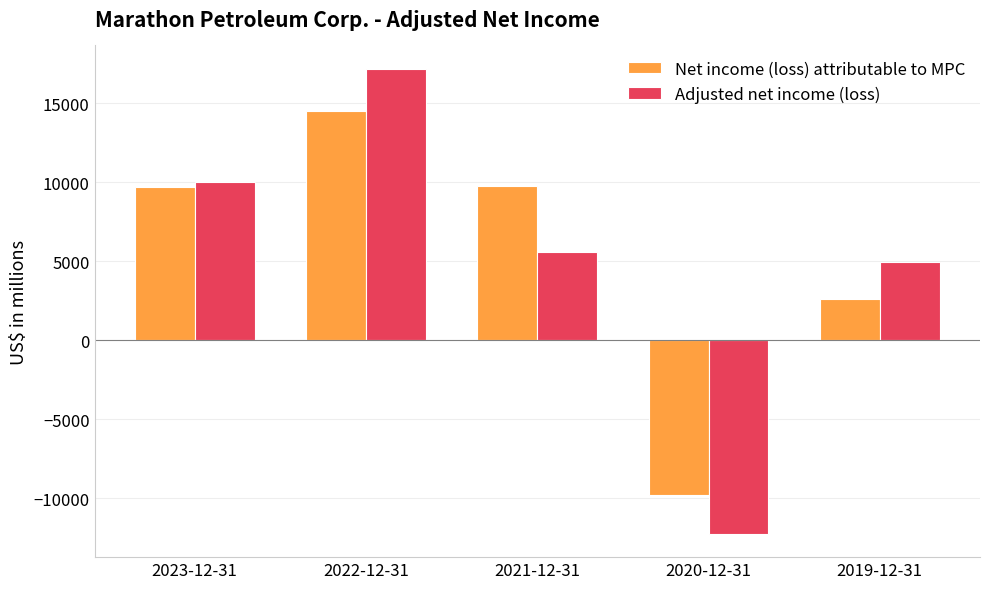

Rank the series at 2022-12-31 from highest to lowest value.

Adjusted net income (loss), Net income (loss) attributable to MPC